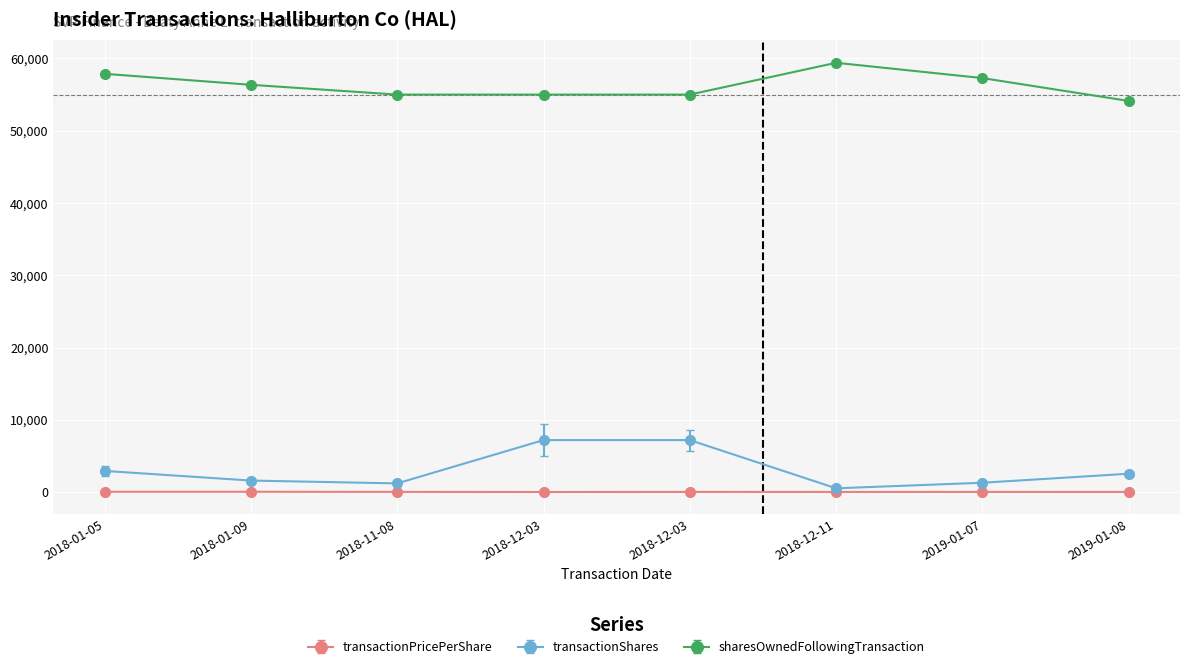

How many lines are shown in the chart?

3